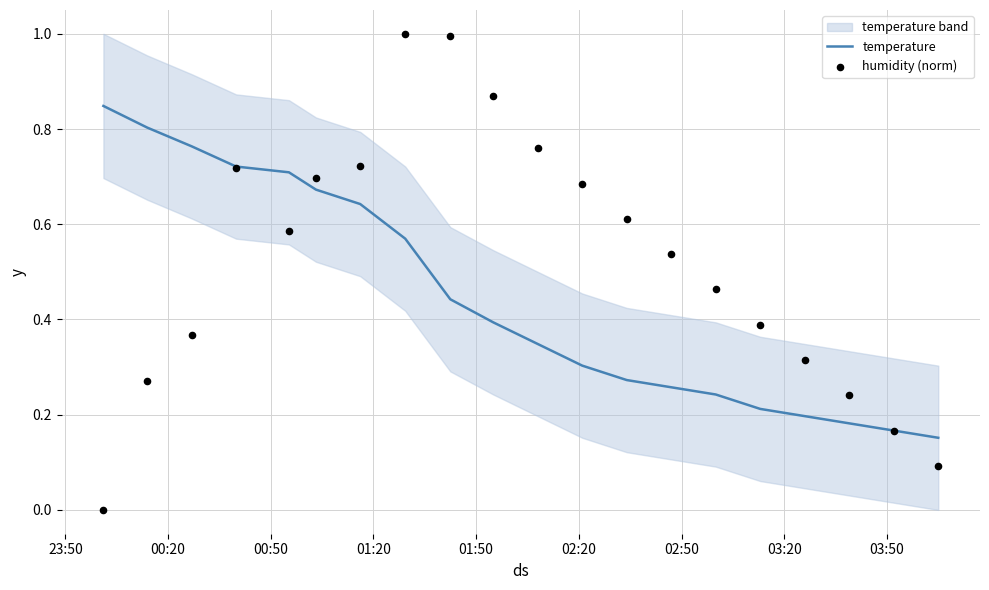

Which series has the largest total across all categories?

humidity (norm)